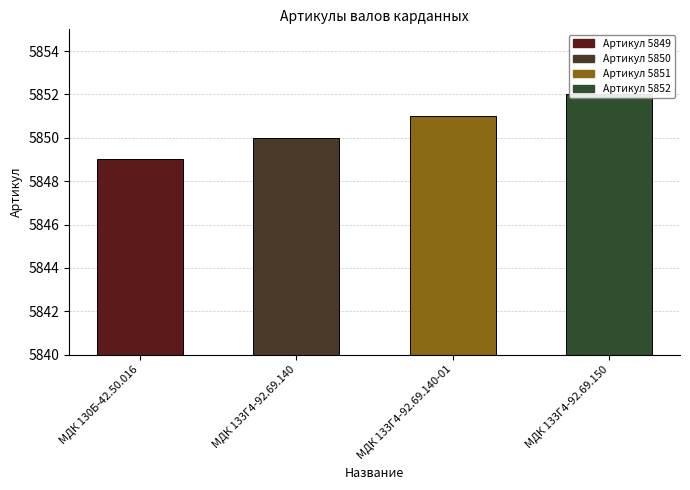

Read the value at 5851.

5851